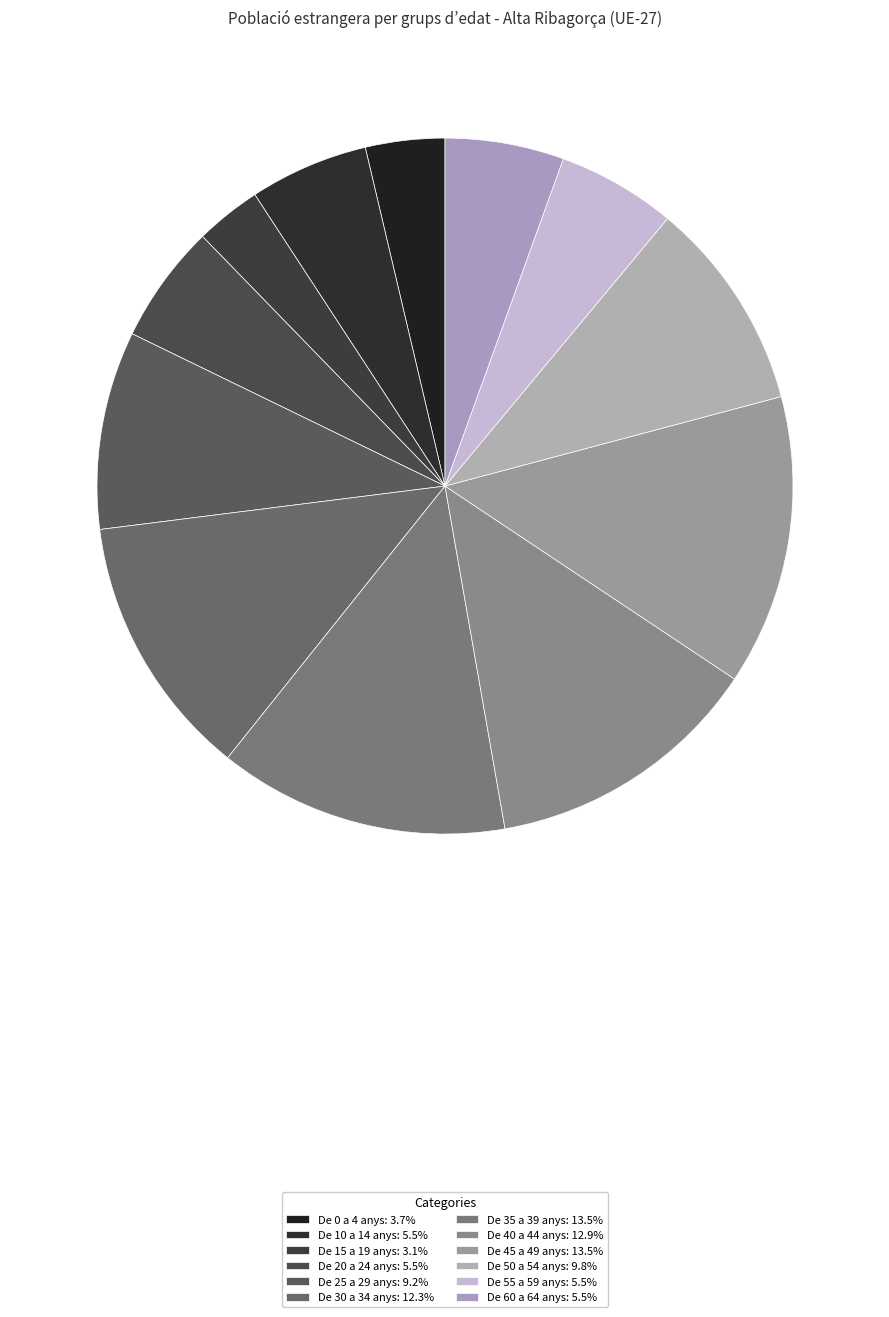

How many segments does this pie chart have?

12